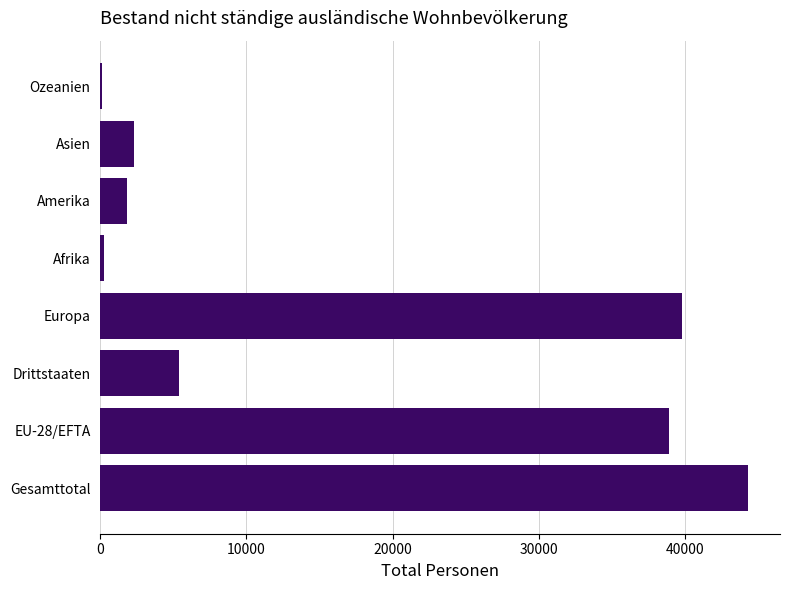

Which label corresponds to the largest value in the chart?

Gesamttotal